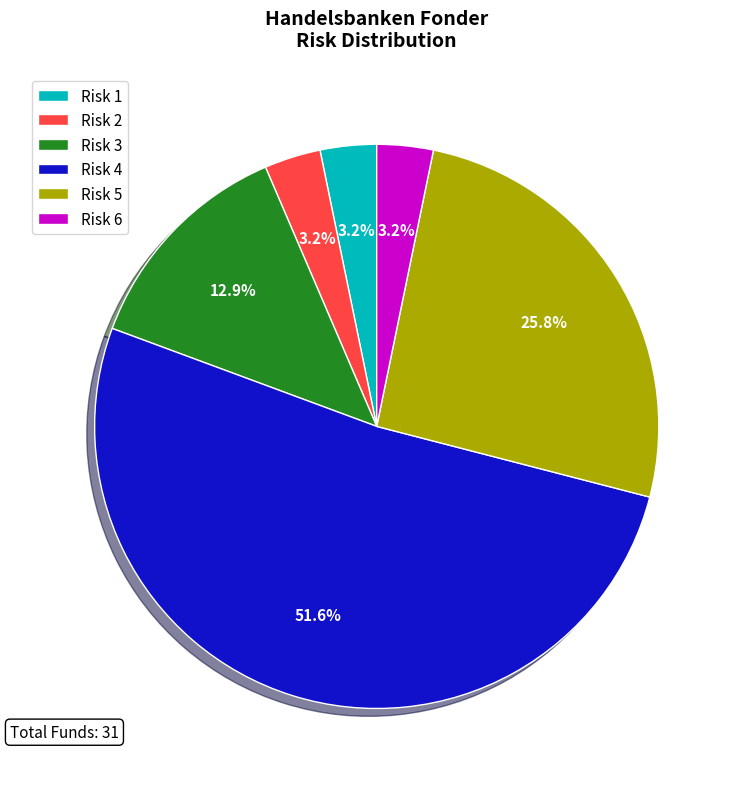

What is the ratio of the value at Risk 5 to the value at Risk 4?

0.5